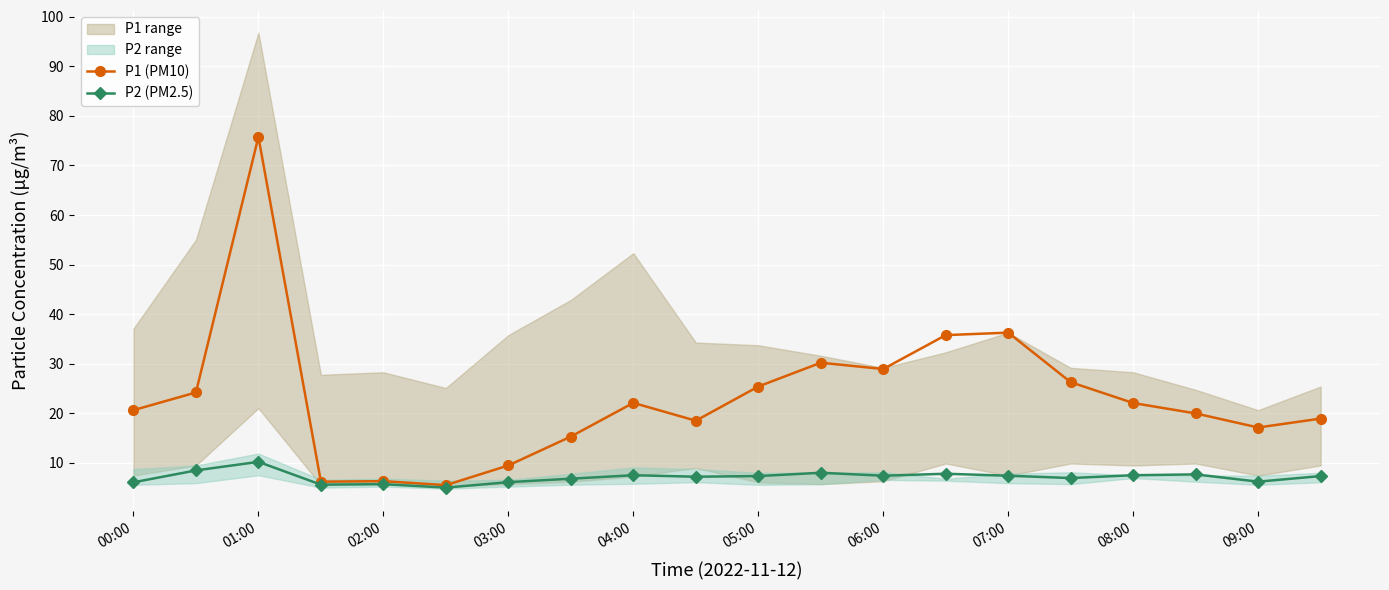

Reading left to right, list all the values displayed in this chart.

P1 (PM10): 20.6	24.2	75.8	6.2	6.3	5.5	9.5	15.3	22.1	18.5	25.4	30.2	28.9	35.8	36.3	26.3	22.1	20.0	17.1	18.9
P2 (PM2.5): 6.1	8.5	10.2	5.6	5.7	5.0	6.1	6.8	7.5	7.2	7.3	8.0	7.4	7.8	7.4	6.9	7.5	7.7	6.2	7.3